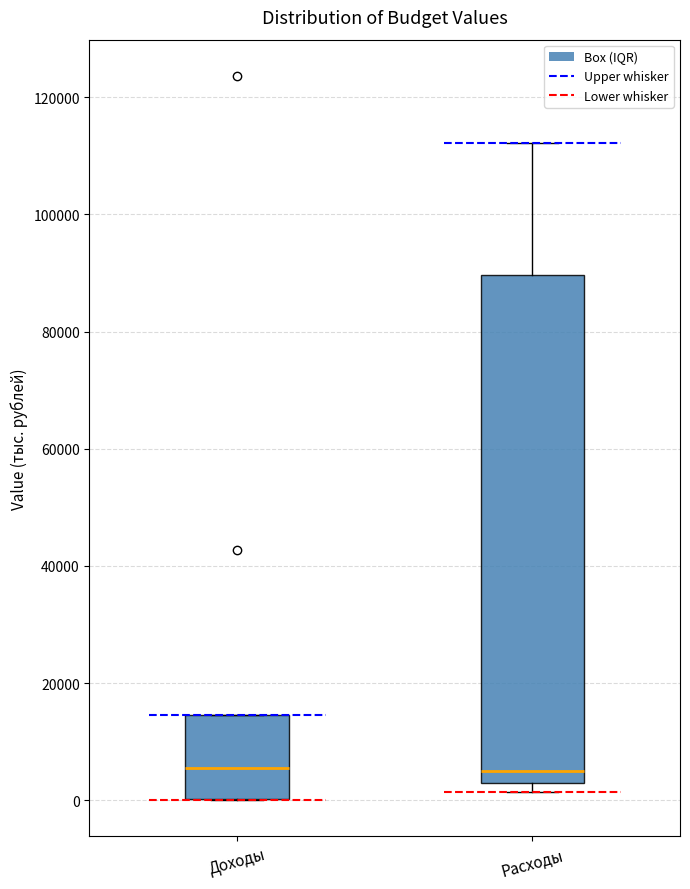

Reading left to right, transcribe this box plot: for each box, give where its median line is, the range the box spans, and where its two whiskers end, as read against the y-axis. The values are not printed on the chart, so give them approximately, as read against the axis.

Доходы: median 6000, box 0 to 14000, whiskers 0 to 14000
Расходы: median 6000, box 2000 to 90000, whiskers 2000 (just below the box's lower edge) to 112000